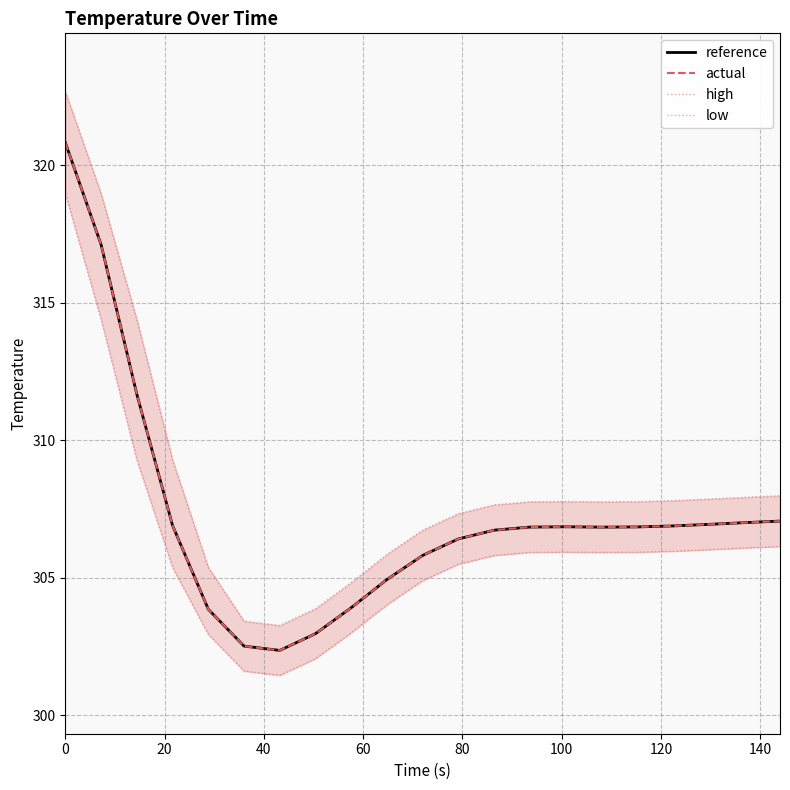

What is the highest value of the reference series?

320.8